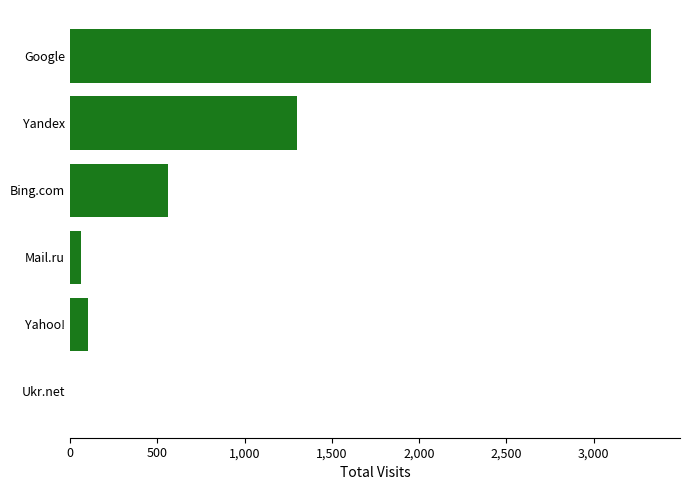

What is the sum of all values?

5358